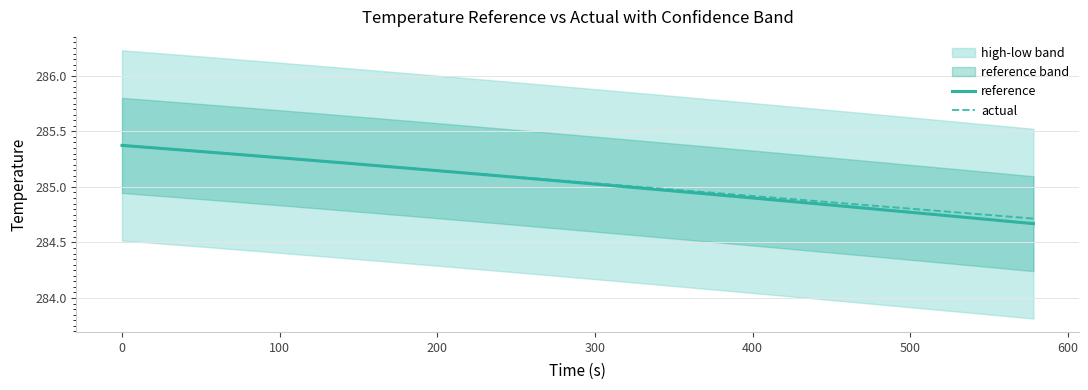

What is the average value of the actual series?

285.0